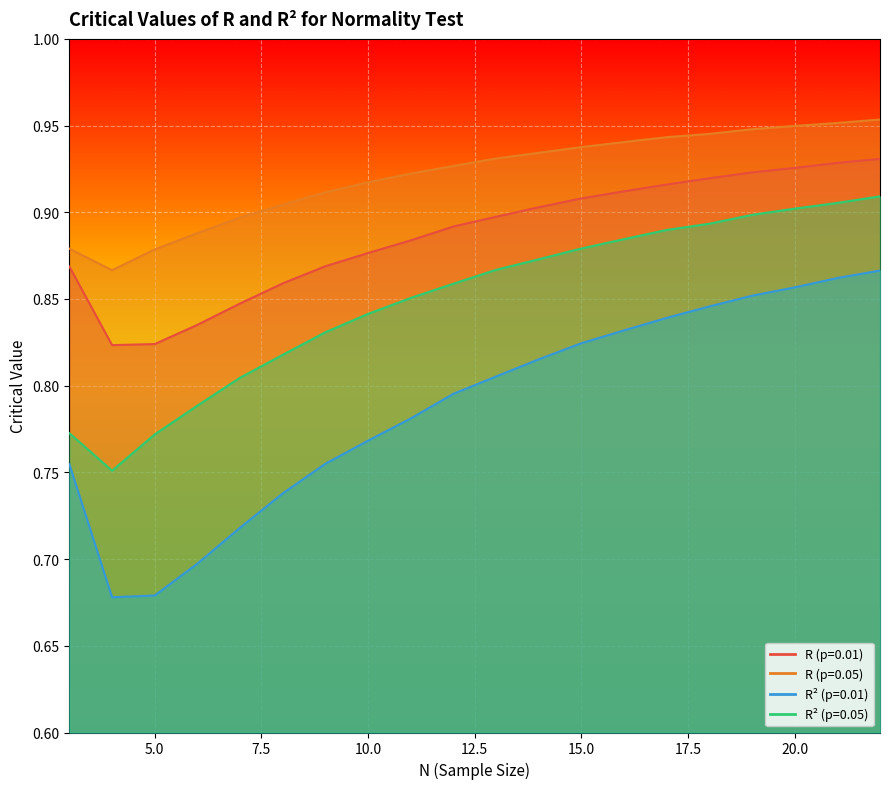

What is the sum of all R² (p=0.01) values?

15.8